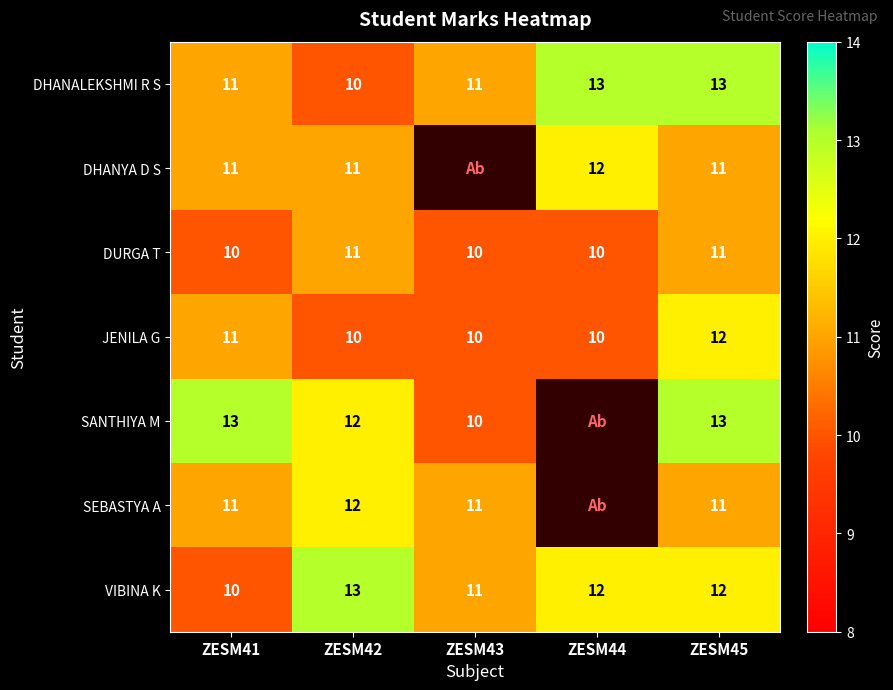

What is the total value across all series at ZESM42?

79